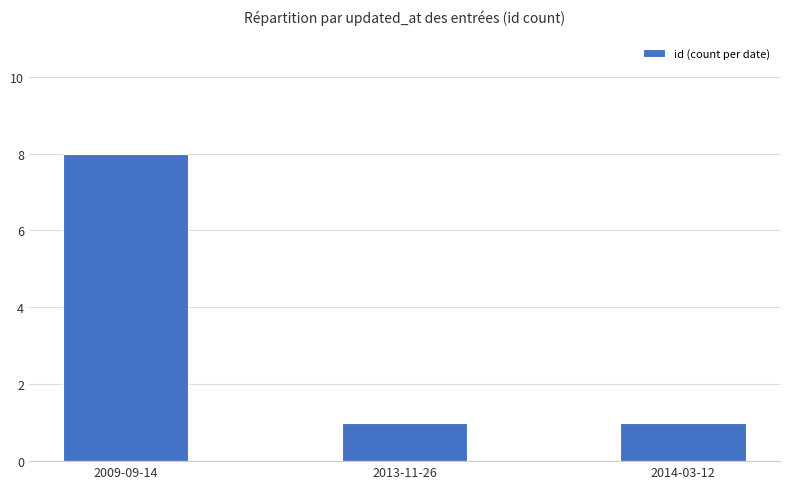

Does the chart contain stacked bars?

No